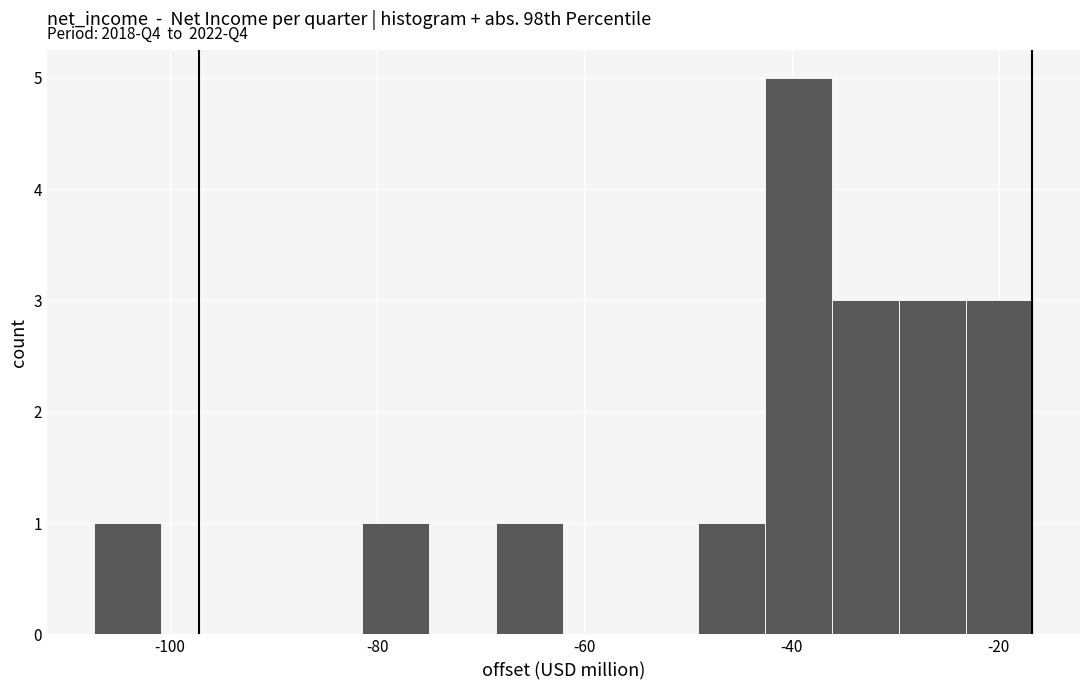

Read against the x-axis, roughly where is the centre of the tallest bar?

-40